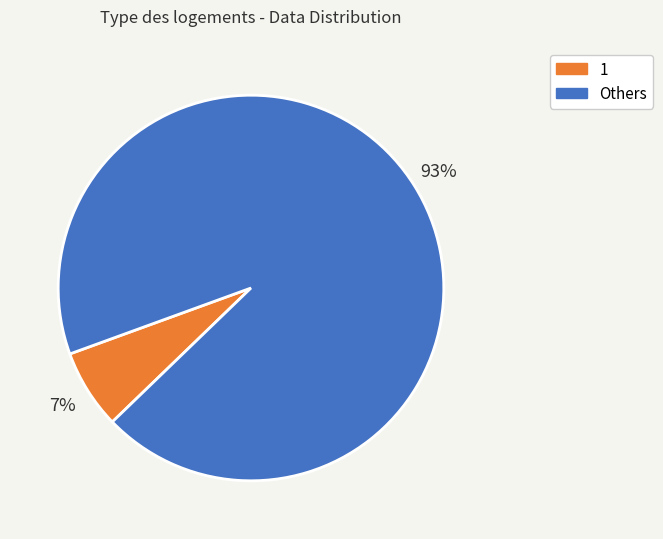

True or false: Others accounts for 93% of the total.

True